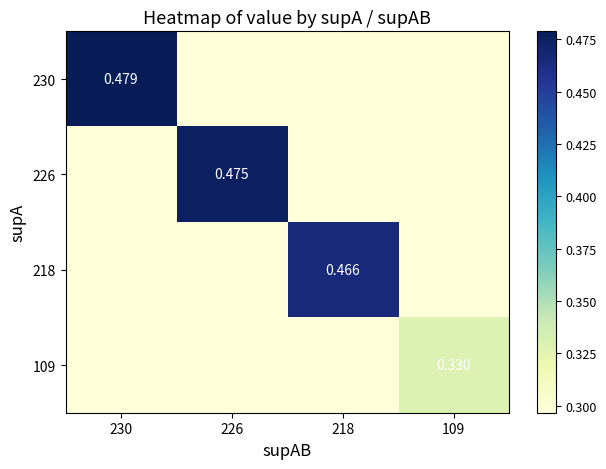

At which label is 109 closest to 0?

230